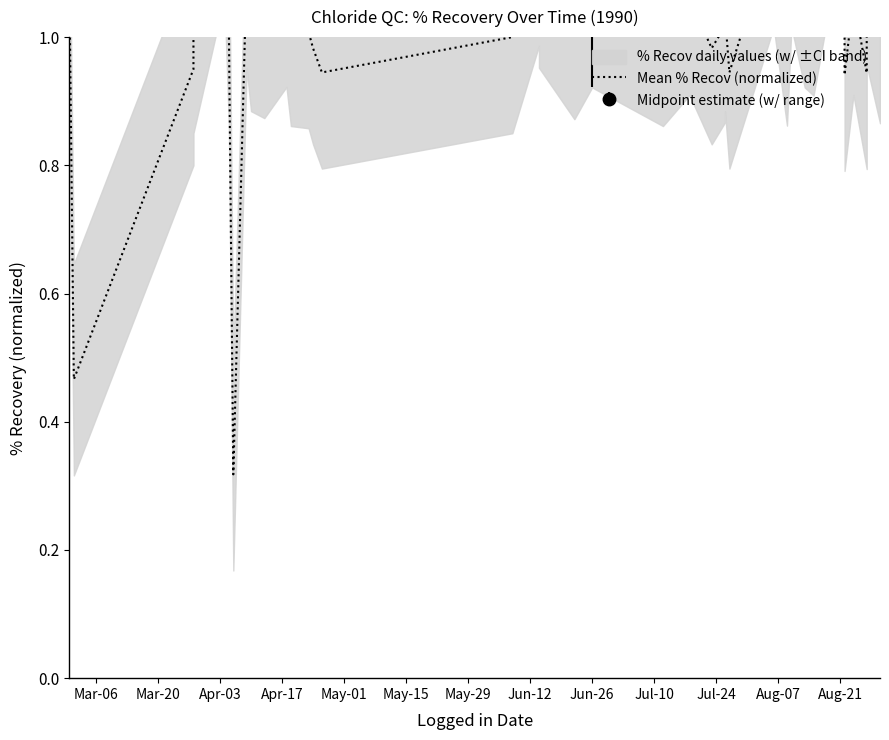

The value at Jul-10 is 0.4. True or false?

False